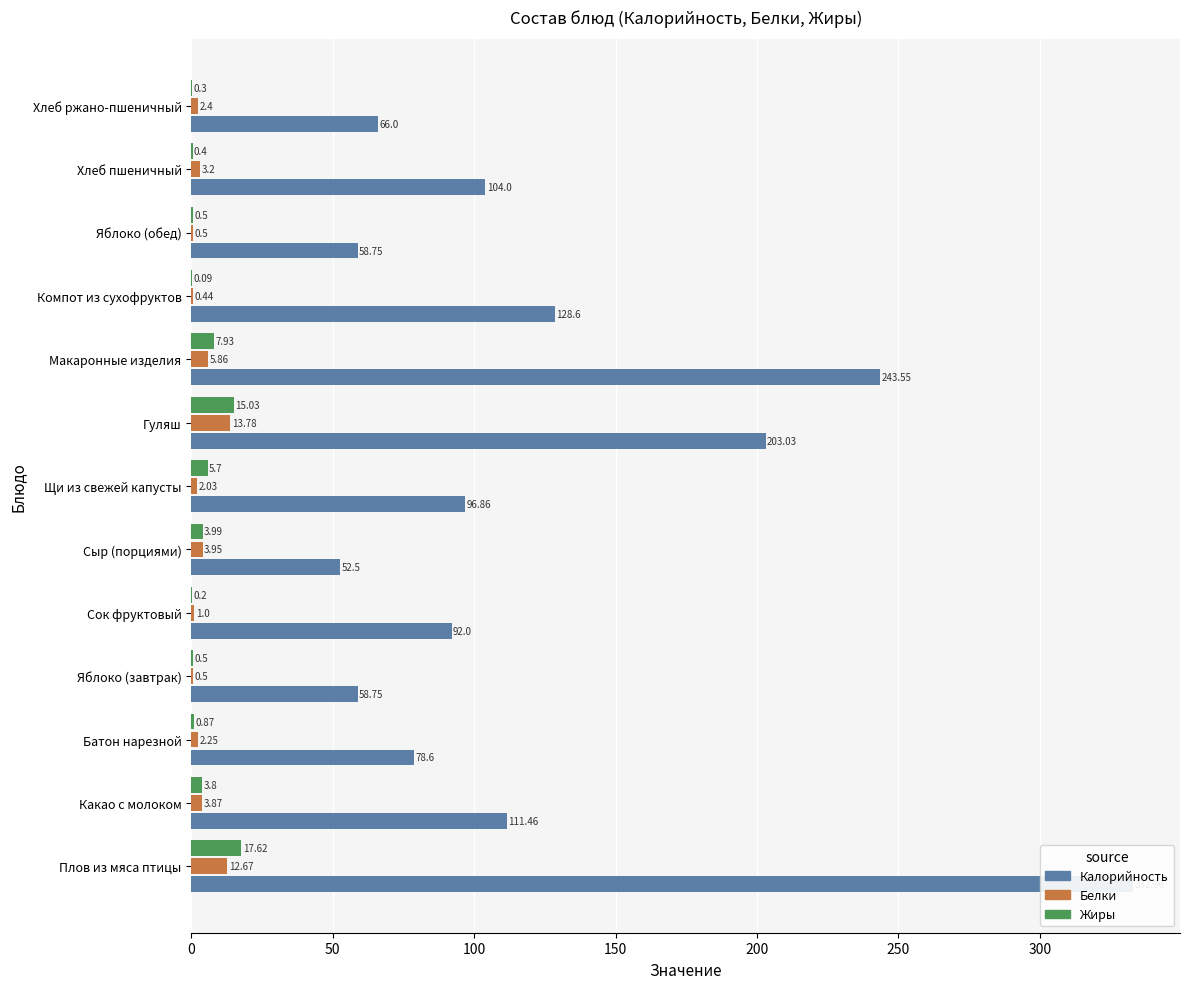

Rank the series by their maximum value, from highest to lowest.

Калорийность, Жиры, Белки